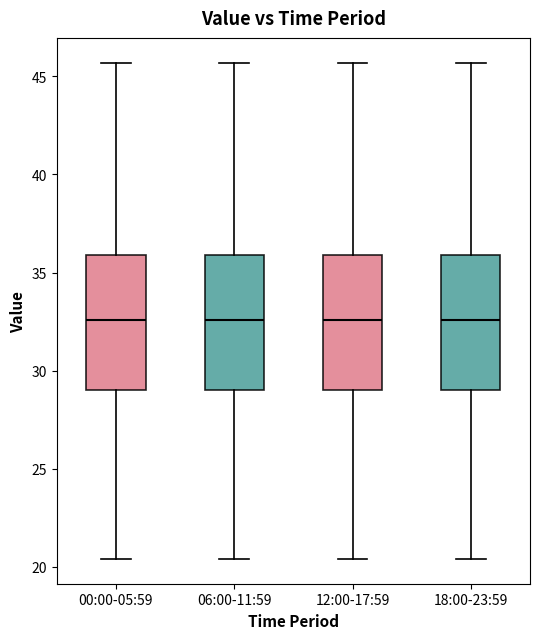

Reading left to right, read every box against the y-axis: the position of its median line, the range the box covers, and the ends of its whiskers. The values are not printed on the chart, so give them approximately, as read against the axis.

00:00-05:59: median 32.5, box 29.0 to 36.0, whiskers 20.5 to 45.5
06:00-11:59: median 32.5, box 29.0 to 36.0, whiskers 20.5 to 45.5
12:00-17:59: median 32.5, box 29.0 to 36.0, whiskers 20.5 to 45.5
18:00-23:59: median 32.5, box 29.0 to 36.0, whiskers 20.5 to 45.5